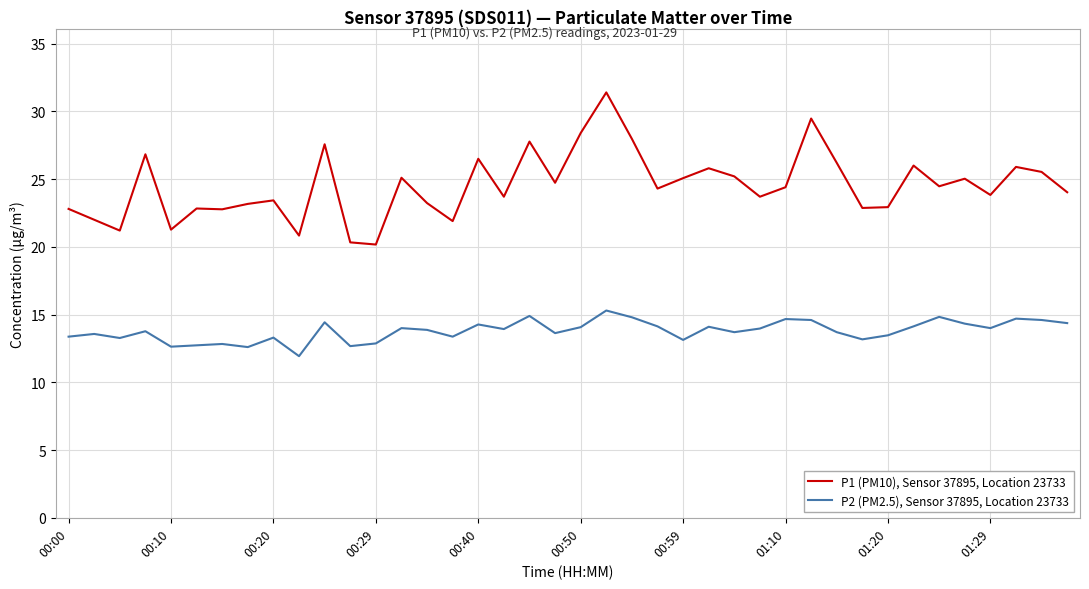

What is the lowest value of the P2 (PM2.5), Sensor 37895, Location 23733 series?

11.9